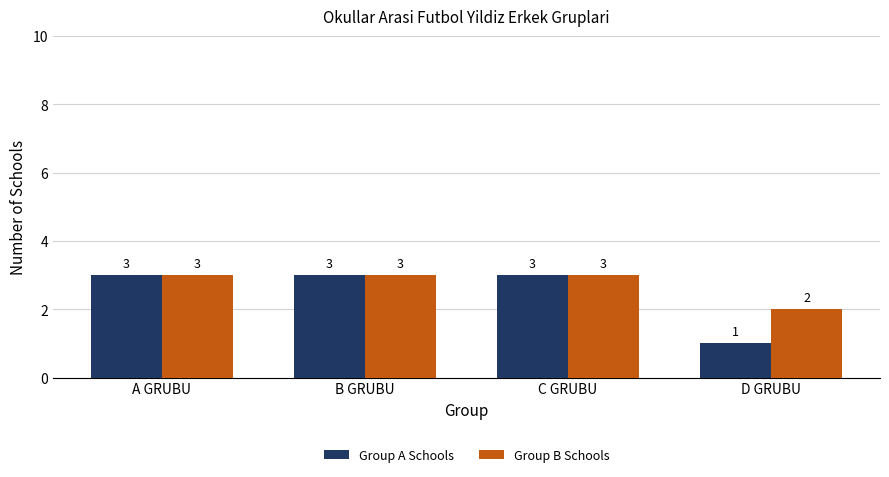

Reading left to right, list all the values displayed in this chart.

Group A Schools: A GRUBU=3	B GRUBU=3	C GRUBU=3	D GRUBU=1
Group B Schools: A GRUBU=3	B GRUBU=3	C GRUBU=3	D GRUBU=2